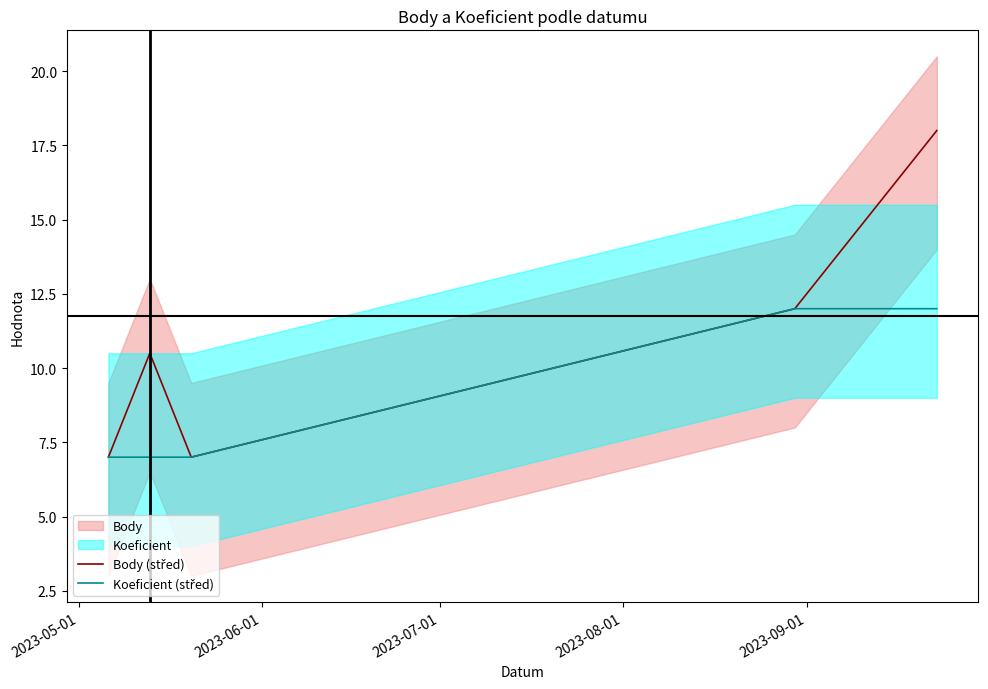

Rank the series at 2023-05-01 from lowest to highest value.

Body (střed), Koeficient (střed)